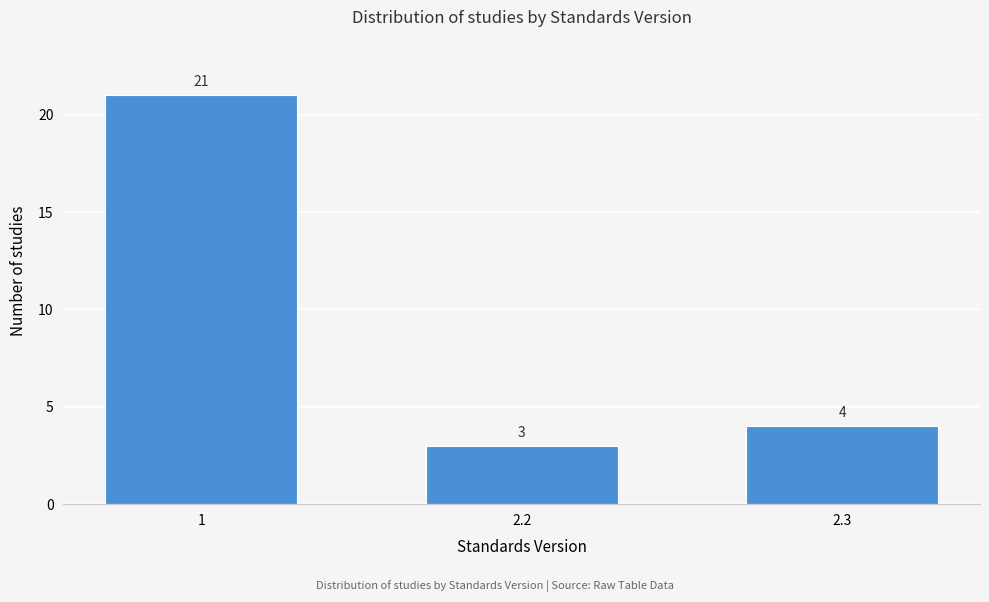

Reading left to right, transcribe all the data shown in this chart.

1=21	2.2=3	2.3=4